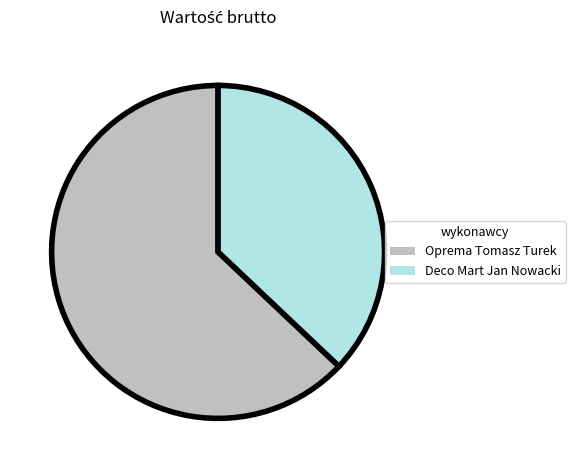

What is the largest slice in the pie chart?

Oprema Tomasz Turek